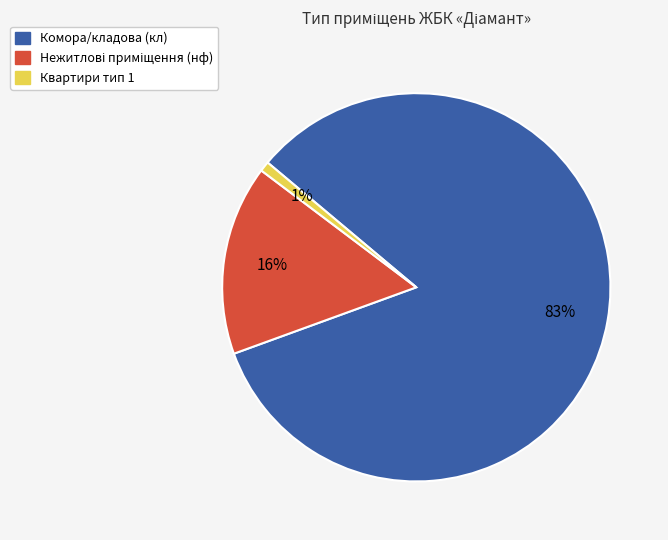

Is there a majority slice in this chart?

Yes